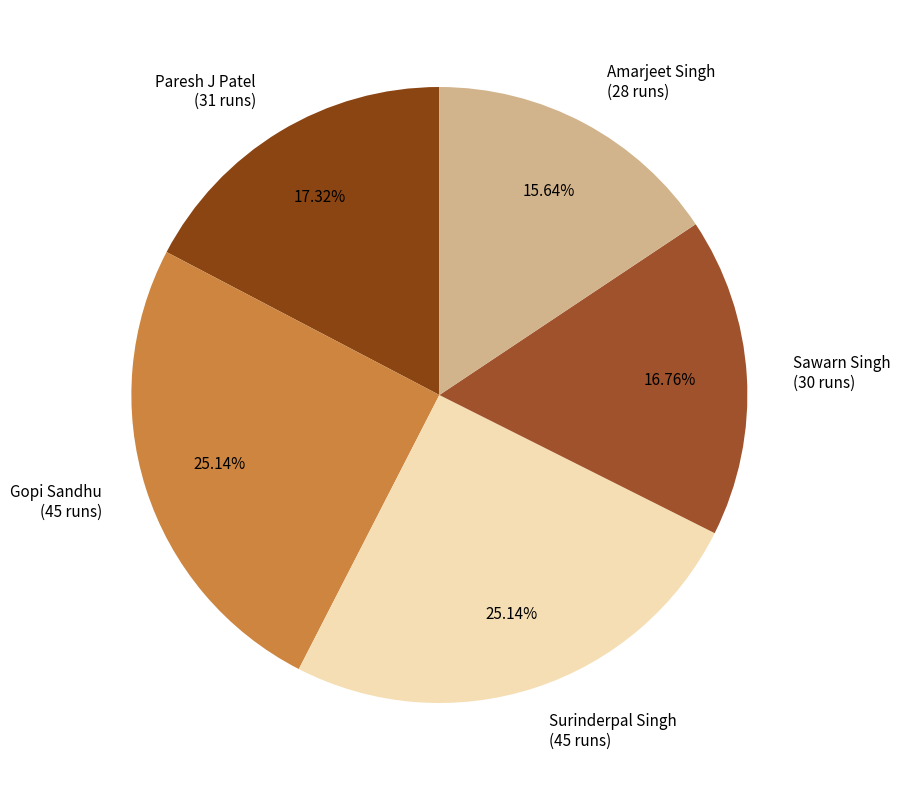

Which has a higher value, Gopi Sandhu (45 runs) or Sawarn Singh (30 runs)?

Gopi Sandhu (45 runs)